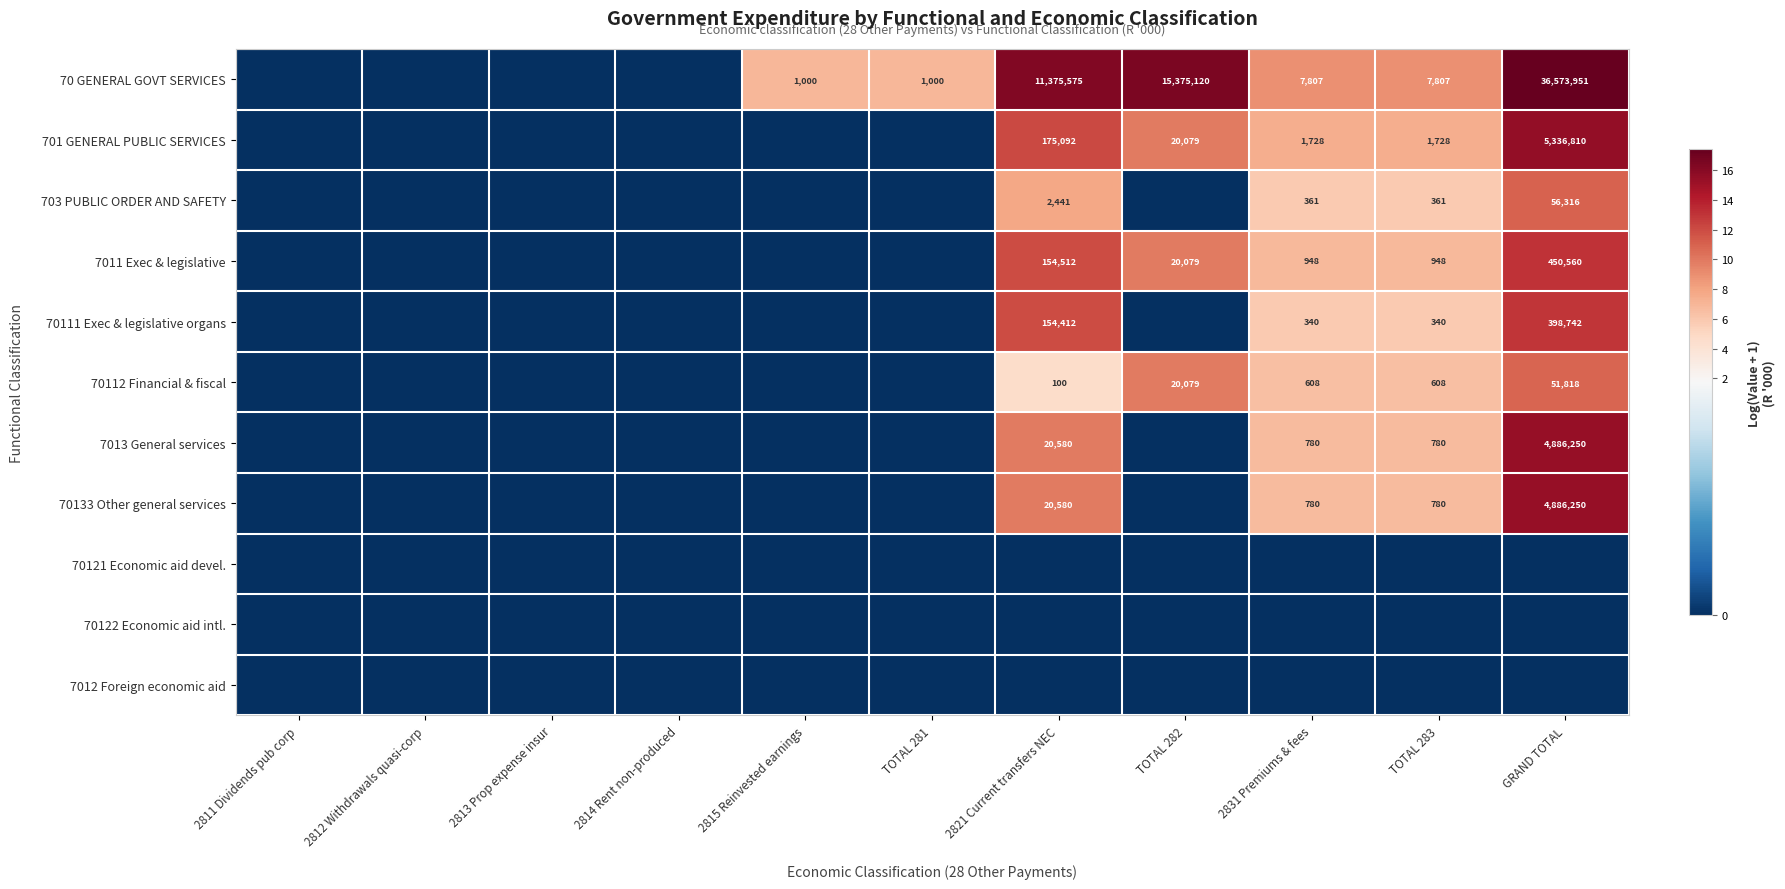

True or false: 7013 General services has a value of 20580 at 2821 Current transfers NEC.

True